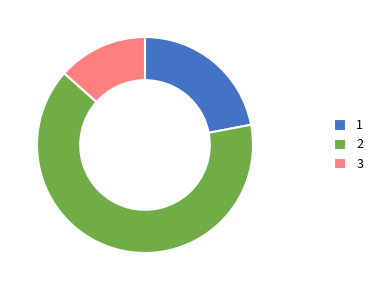

Is there any slice that represents more than half of the pie?

Yes